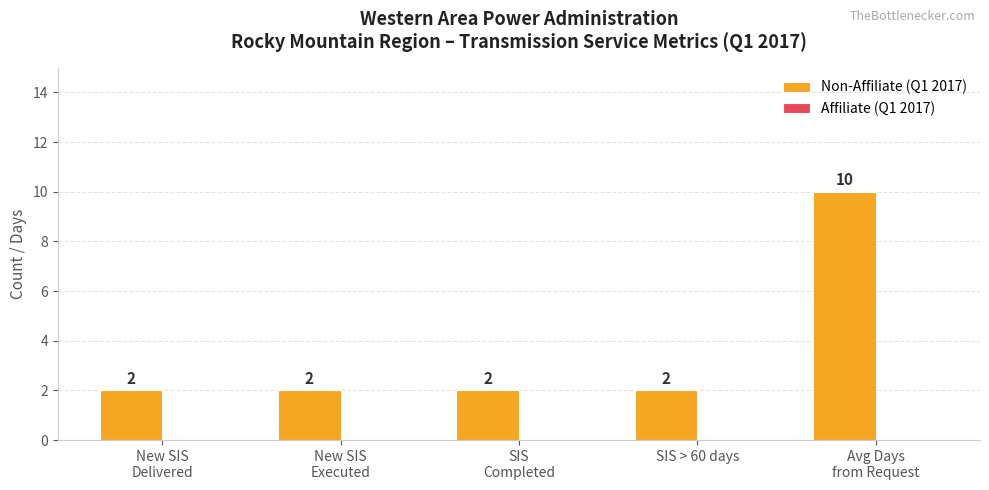

What is the maximum value shown in the chart?

10